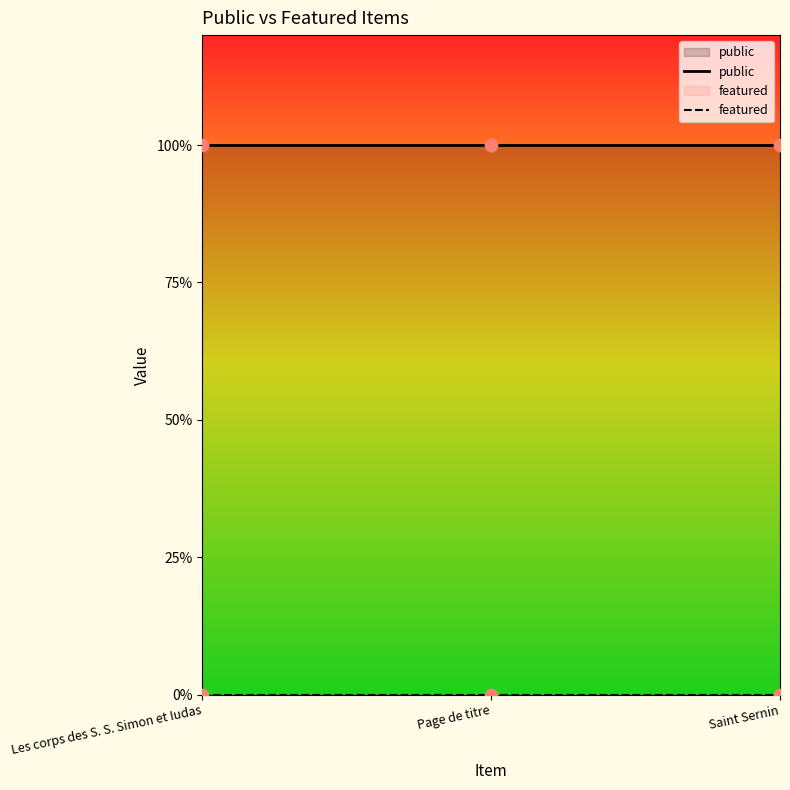

At how many categories does at least one series exceed 0?

3